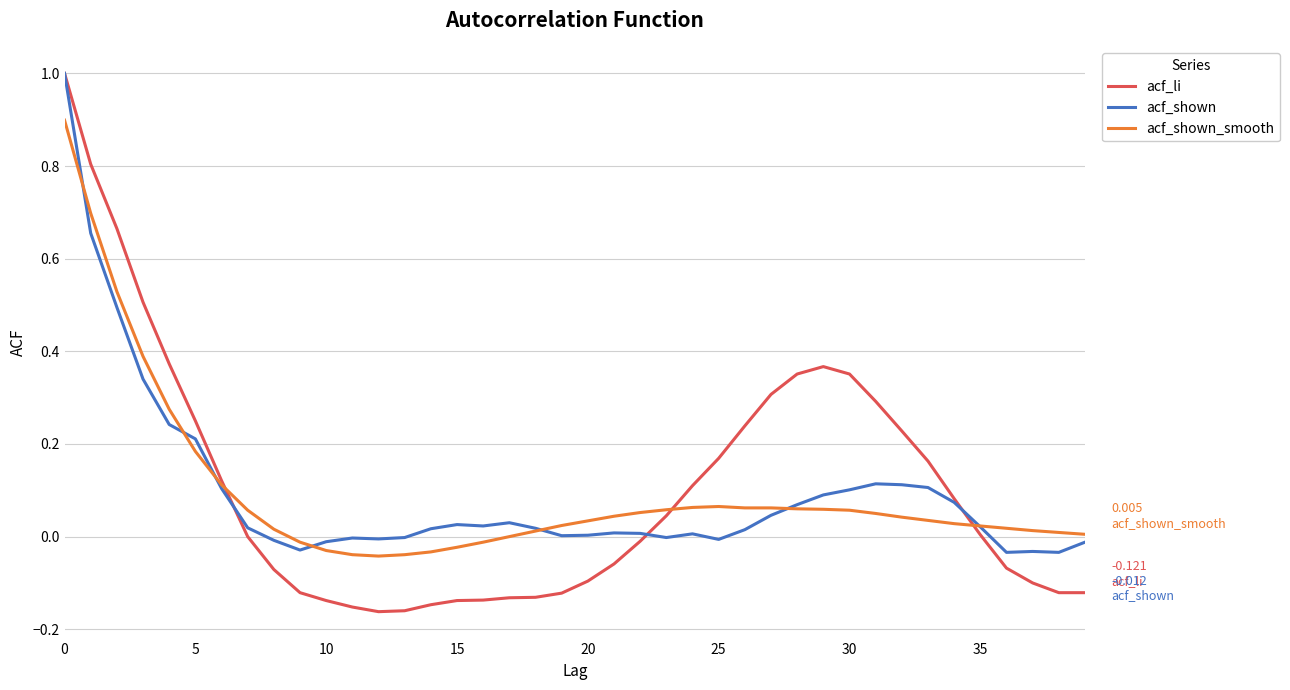

Which series has the largest range (max minus min)?

acf_li